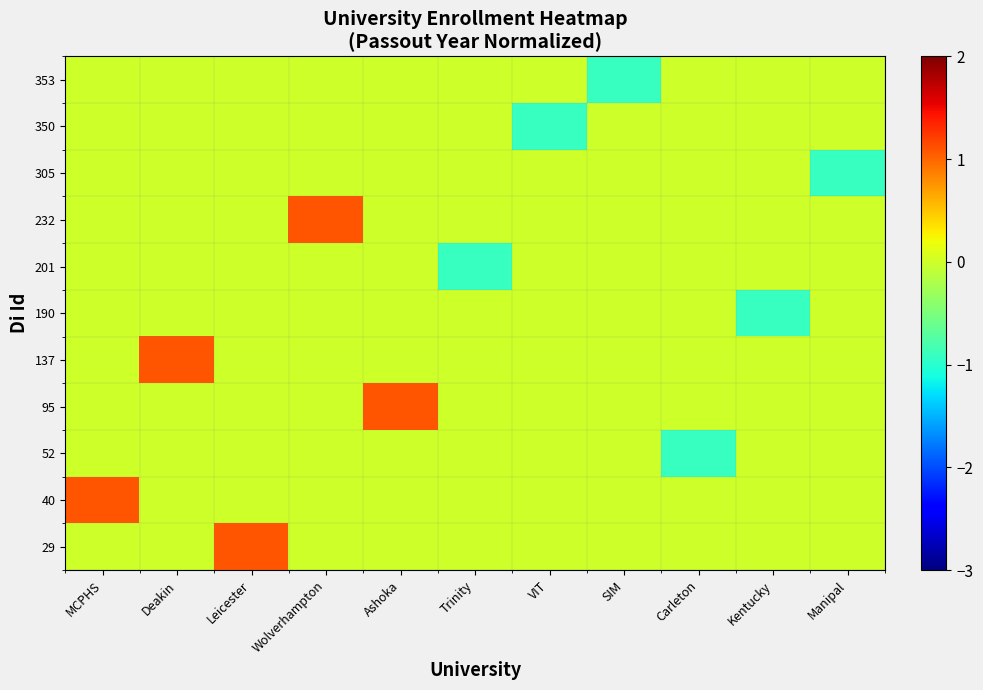

Count the number of data series in this chart.

11